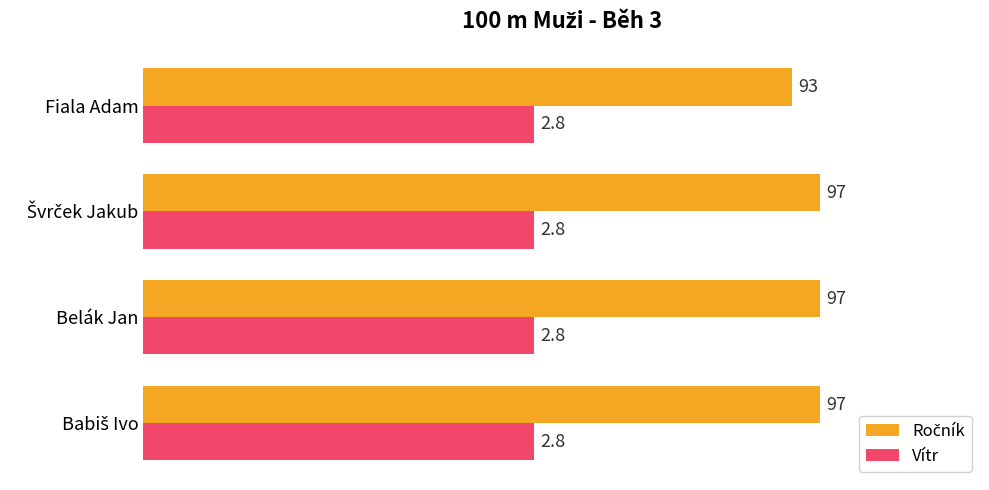

The value of Vítr at Fiala Adam is 56.0. True or false?

True